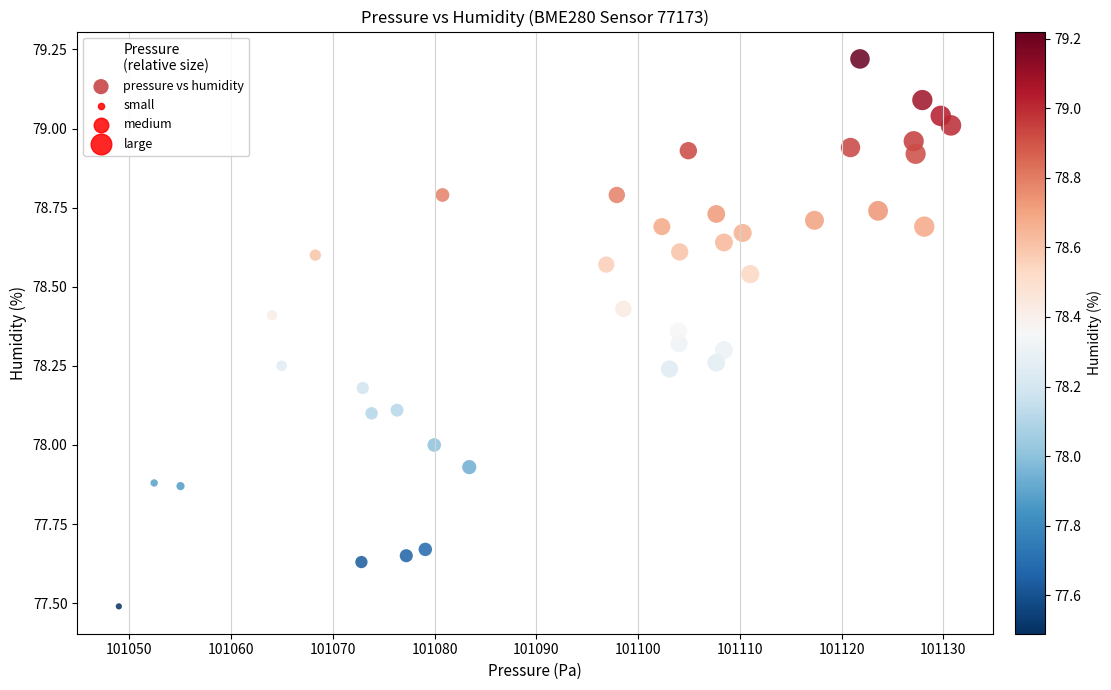

What is the range of X values (max minus min)?

81.8